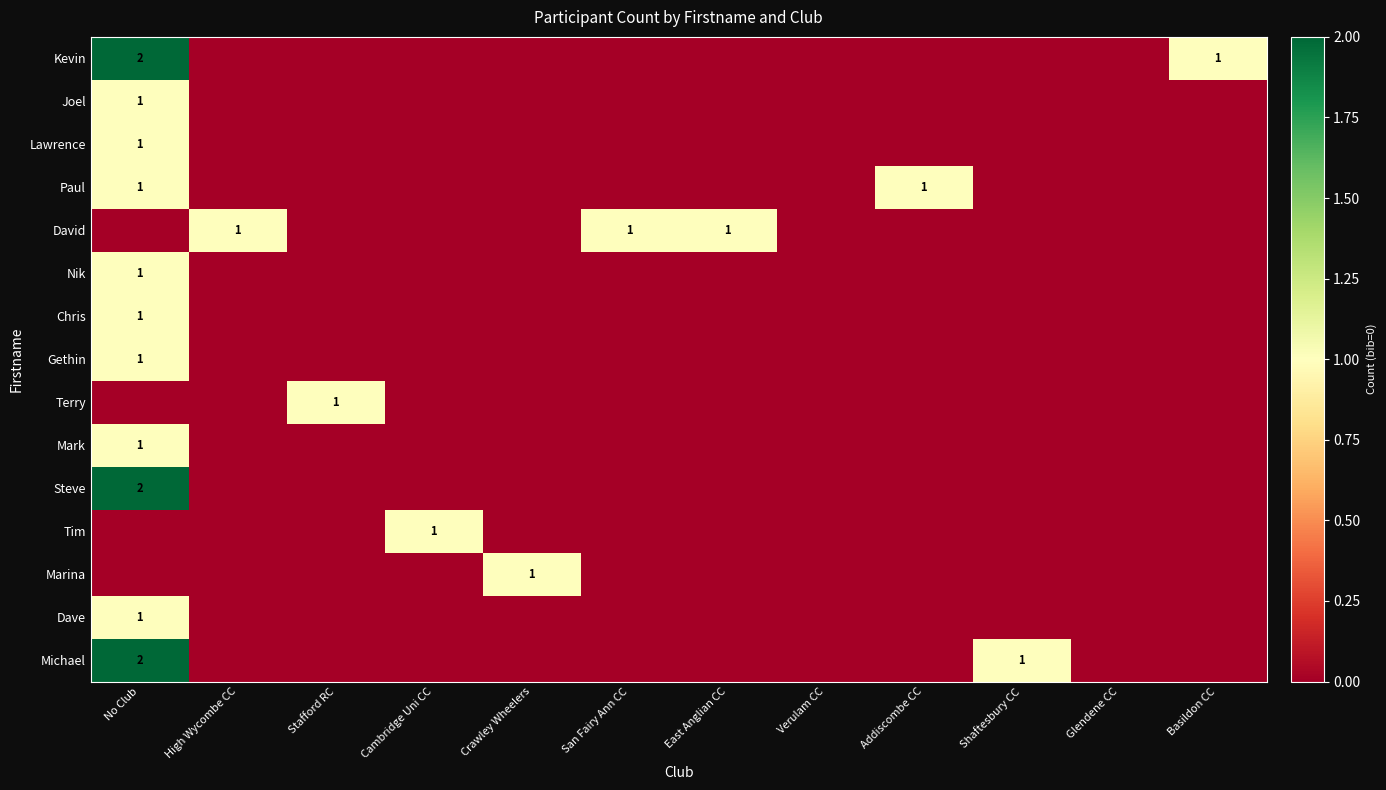

The Steve series shows 3 at No Club. True or false?

False